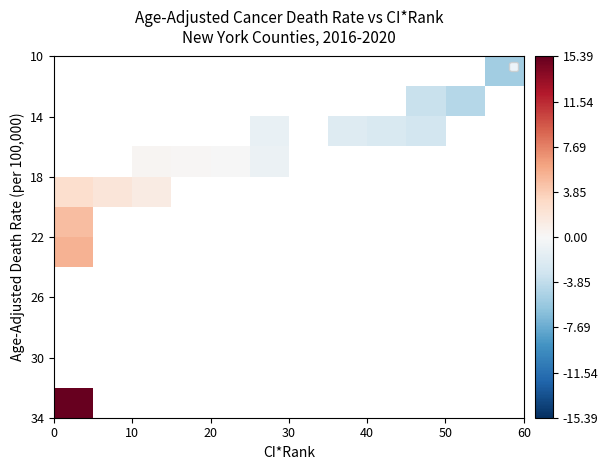

Count the number of categories in the chart.

12